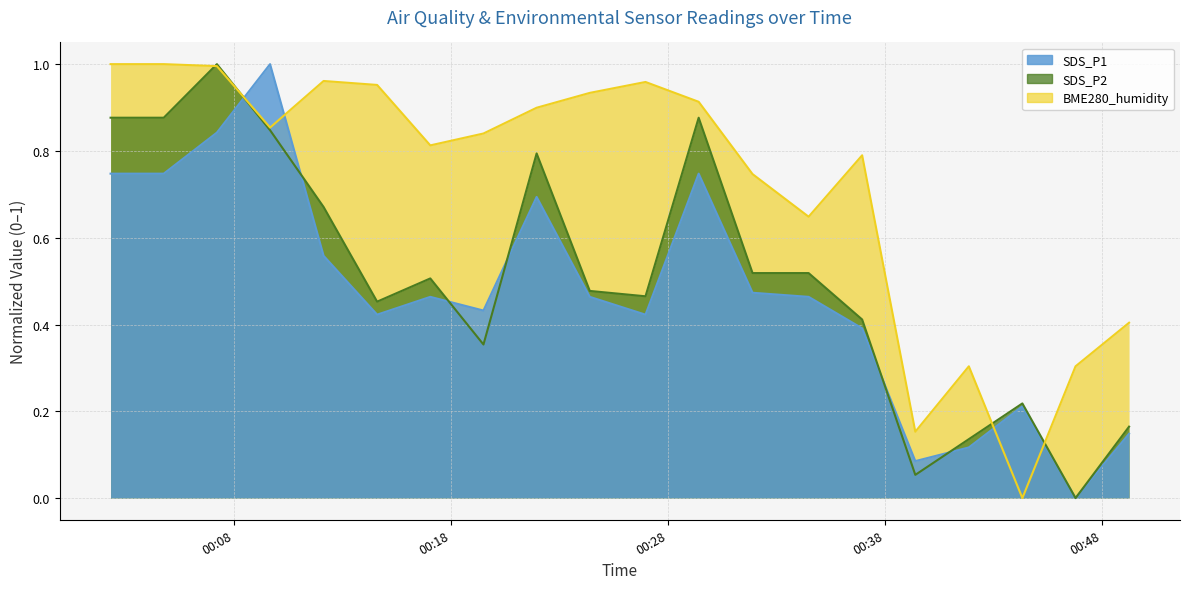

Read the SDS_P1 value at 2021/09/29 00:24:23.

0.5